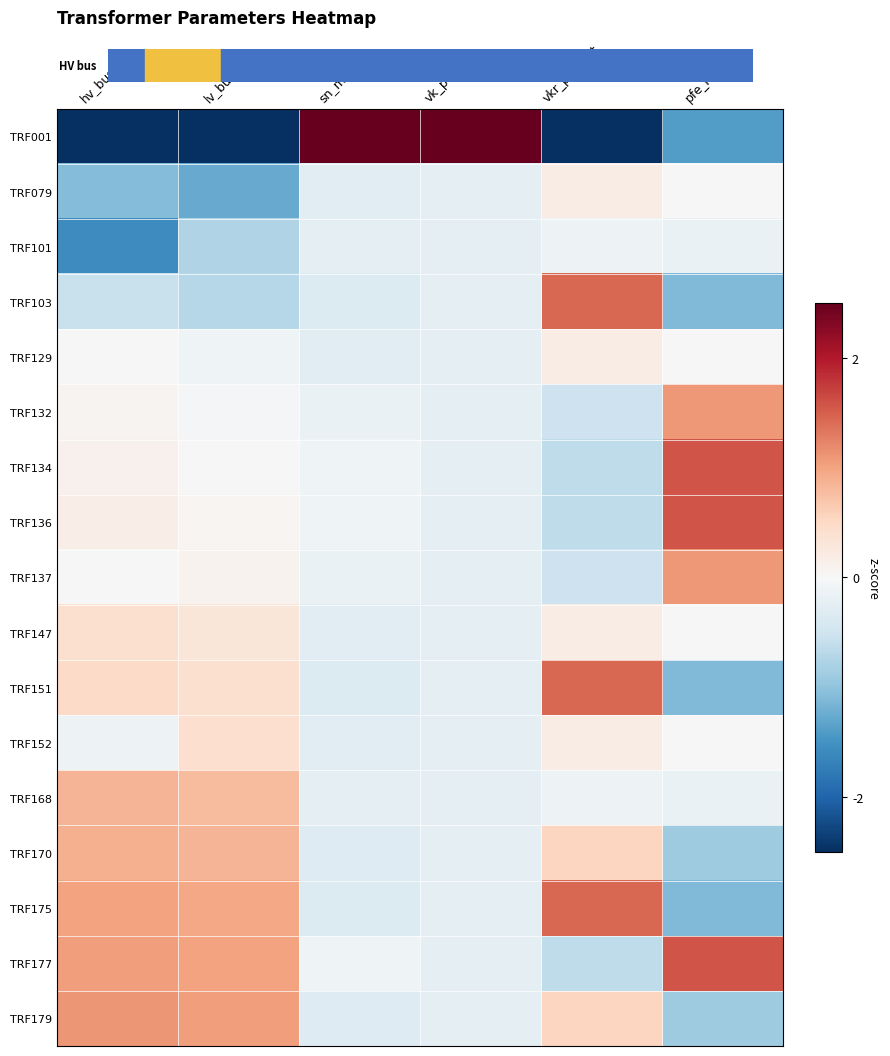

What is the smallest value displayed?

-3.1